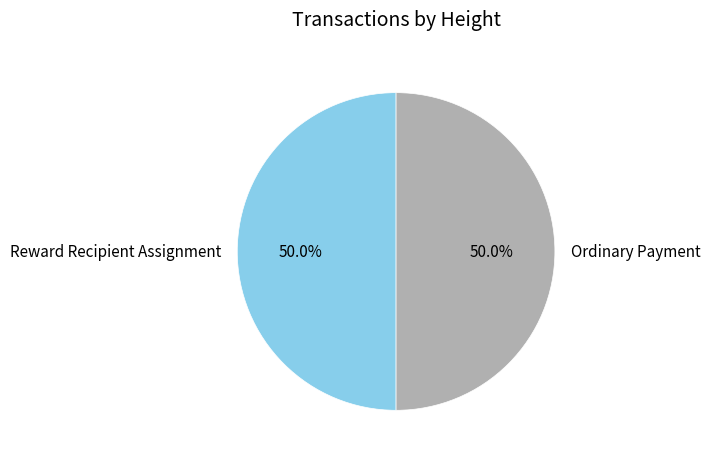

What is the ratio of the value at Reward Recipient Assignment to the value at Ordinary Payment?

1.0